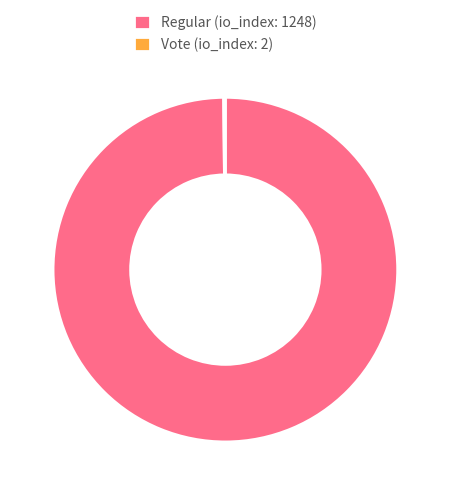

Which slice is the largest?

Regular (io_index: 1248)